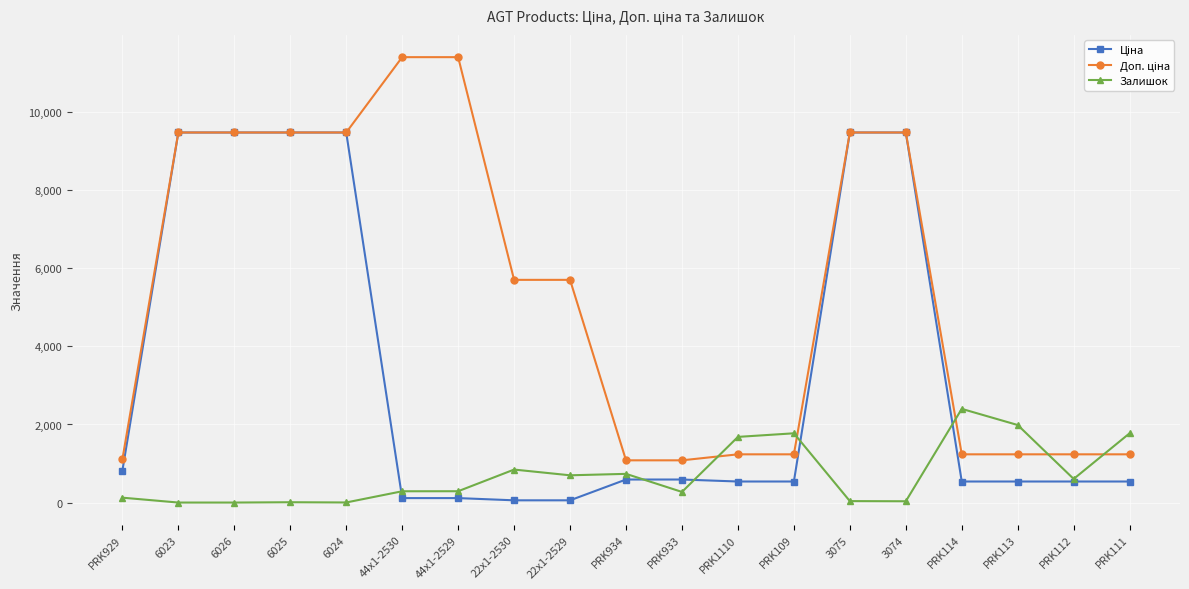

What is the total value across all series at PRK934?

2406.6